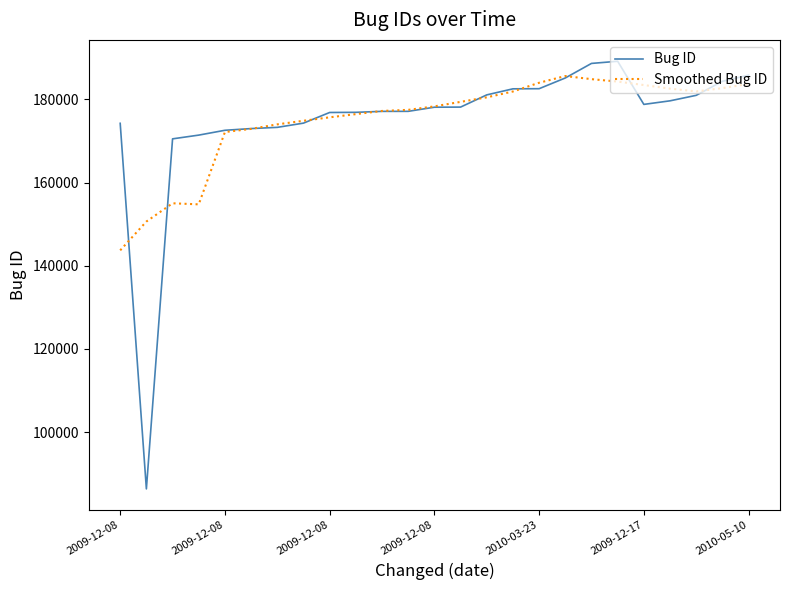

Which series has the widest spread of values?

Bug ID